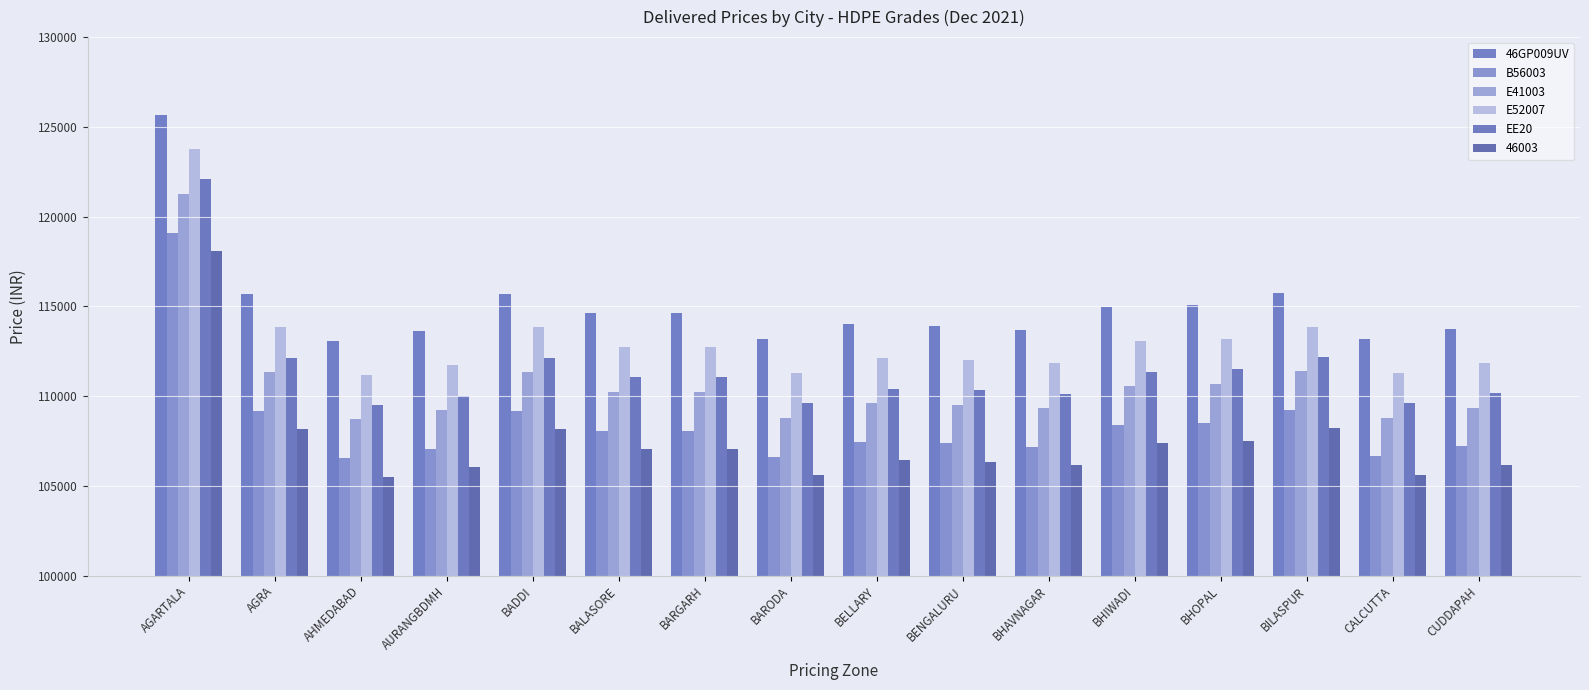

What is the total value across all series at BHAVNAGAR?

658258